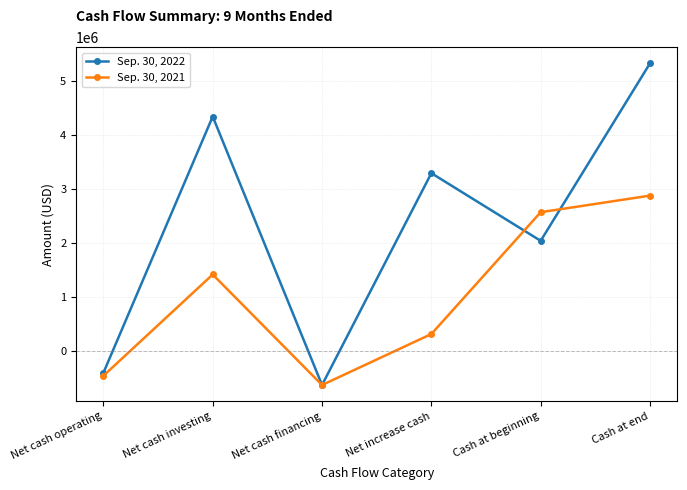

How many data points in Sep. 30, 2021 are less than 1412185?

3